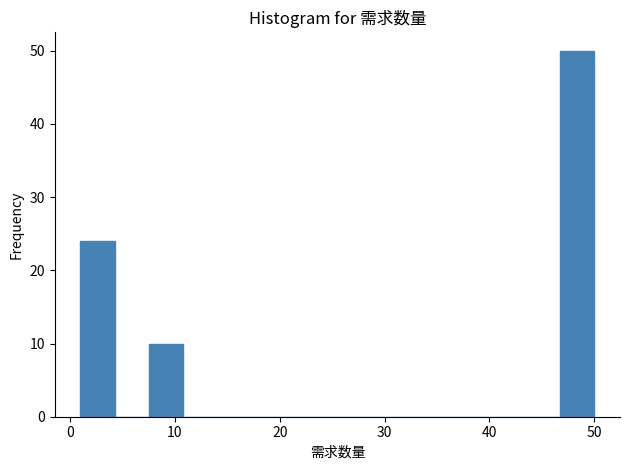

Read against the x-axis, roughly where is the centre of the tallest bar?

48